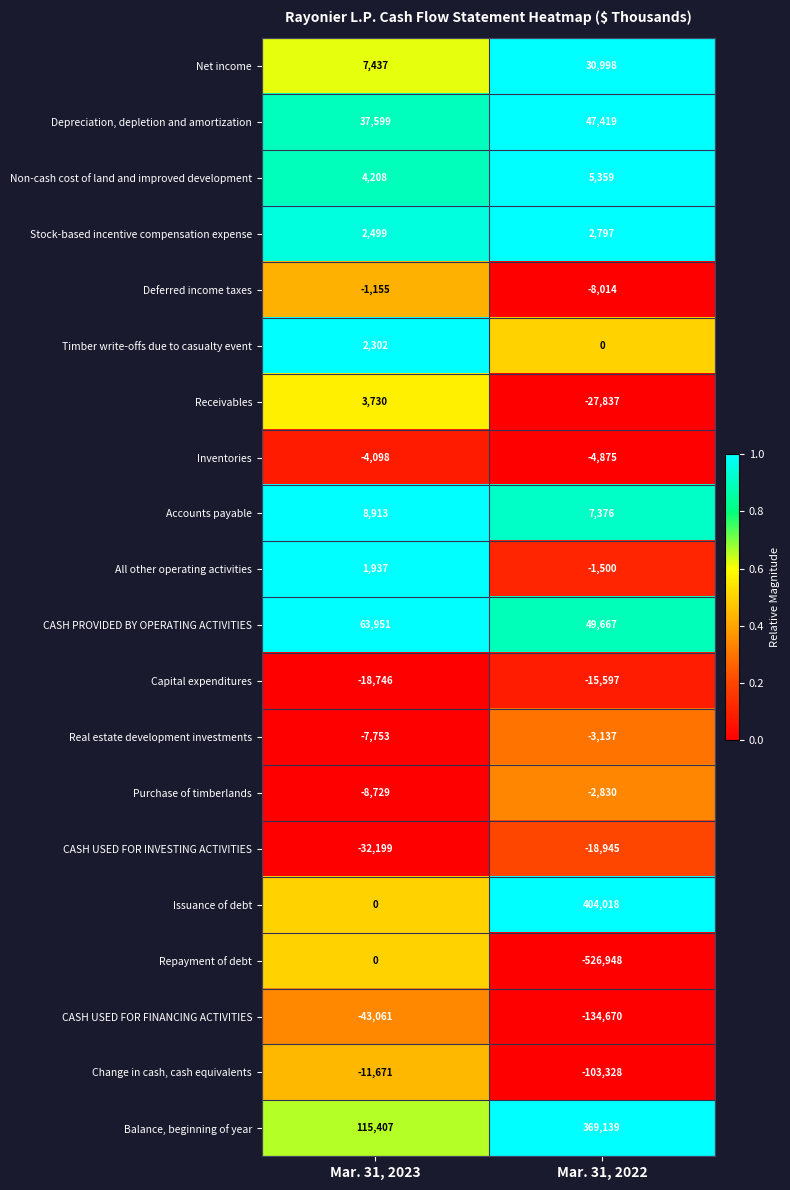

The Balance, beginning of year series shows 115407 at Mar. 31, 2023. True or false?

True